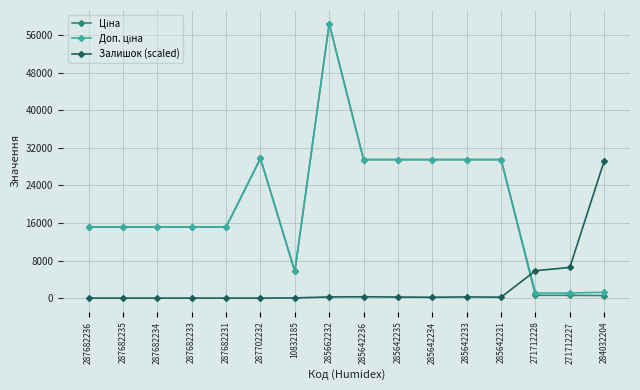

True or false: Залишок (scaled) has a value of 0.0 at 287682233.

True